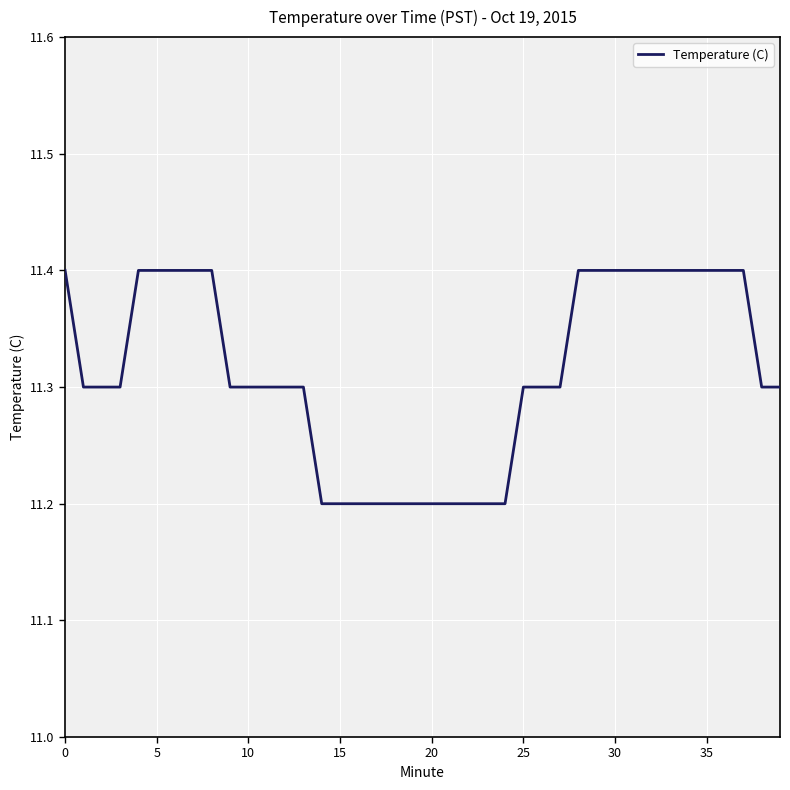

How many series are shown in this chart?

1